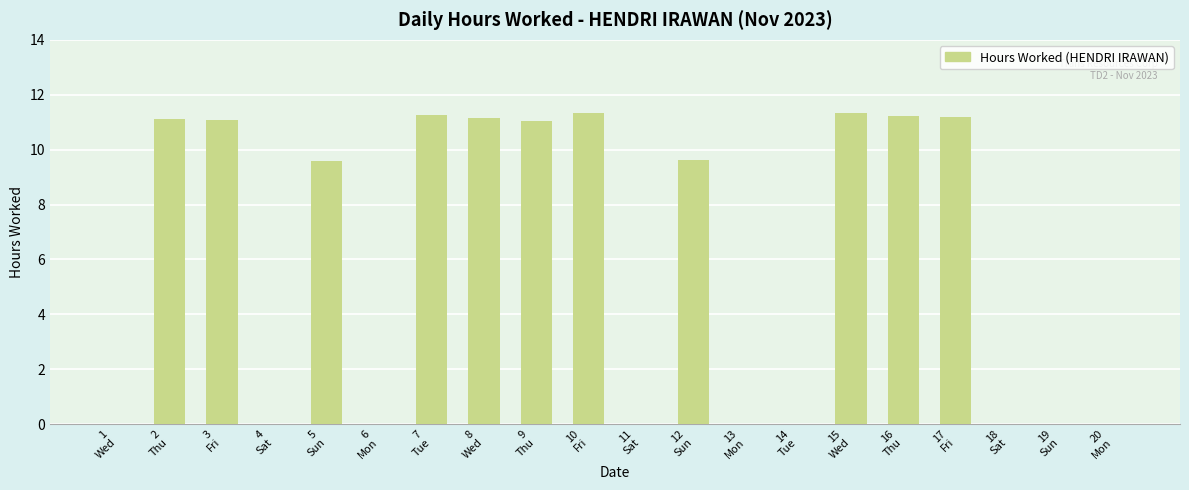

How many categories are shown in the chart?

20